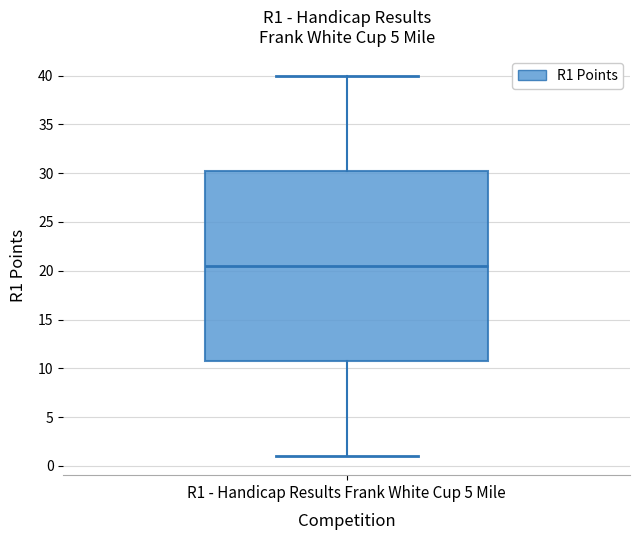

Transcribe this box plot: give where the median line is, the range the box spans, and where the two whiskers end, as read against the y-axis. The values are not printed on the chart, so give them approximately, as read against the axis.

median 20.5, box 11.0 to 30.5, whiskers 1.0 to 40.0